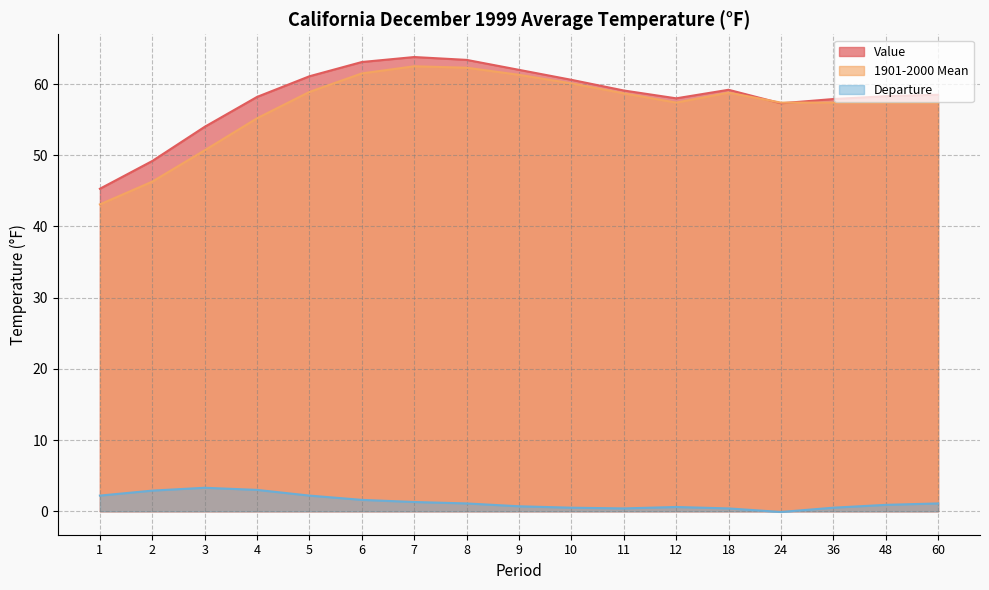

True or false: Departure has a value of 1.3 at 7.

True